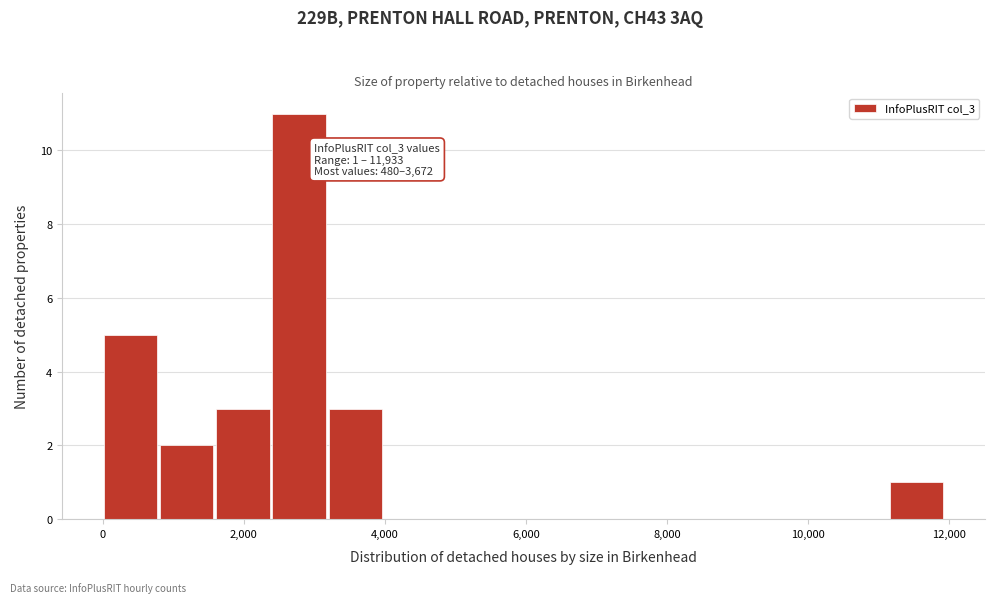

Around what value on the x-axis is the tallest bar? Give the approximate position of its centre, as read against the axis.

2800